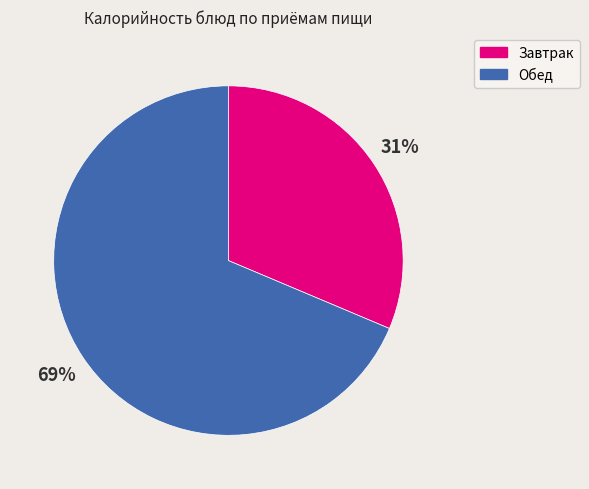

Is there any slice that represents more than half of the pie?

Yes